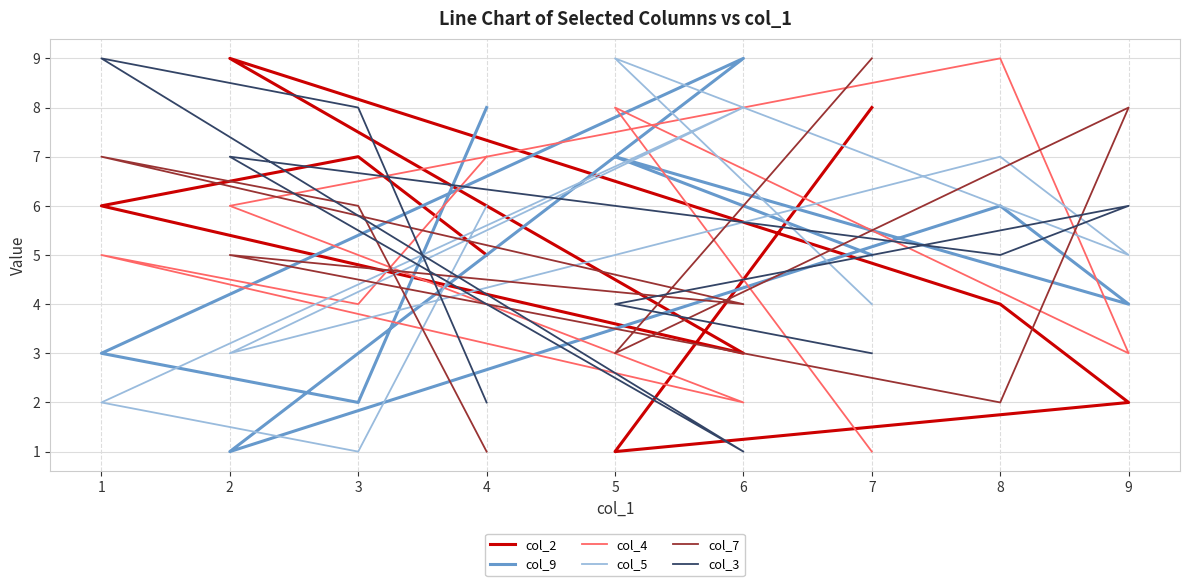

How many values in the col_5 series exceed 5?

4